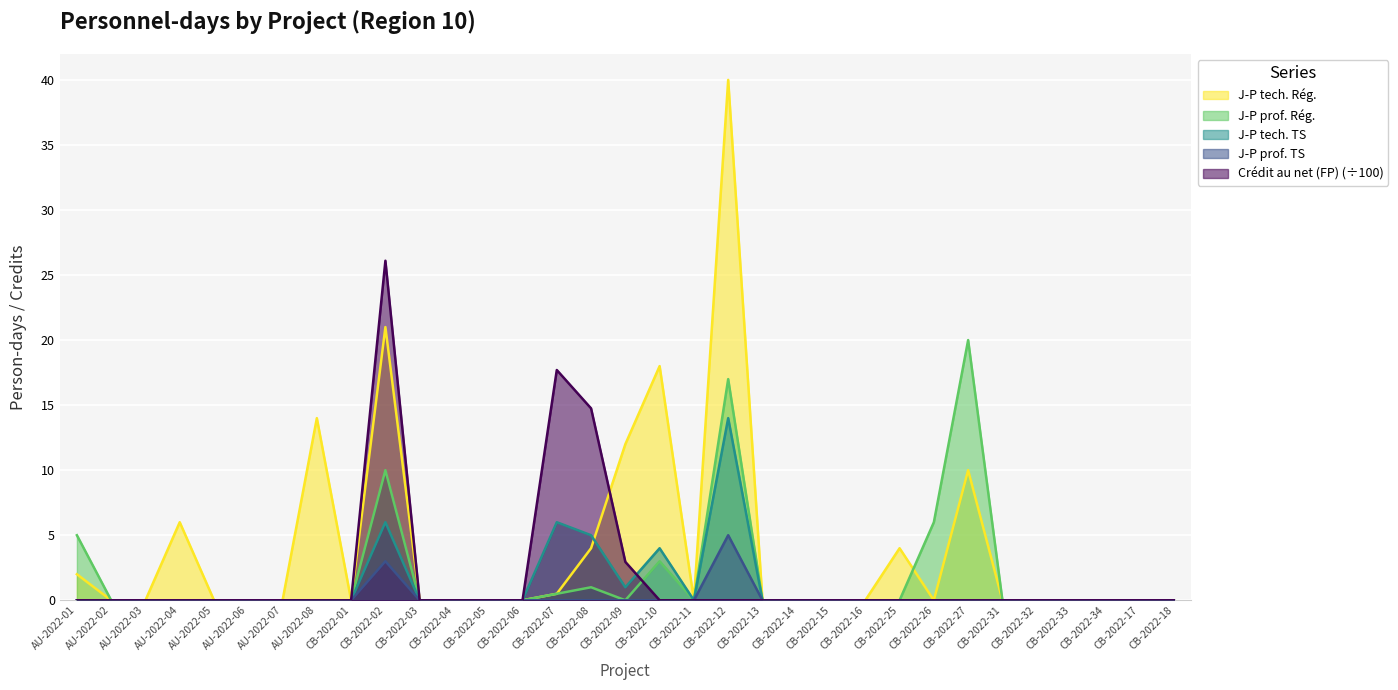

How many interior local valleys does the J-P tech. TS series have?

2